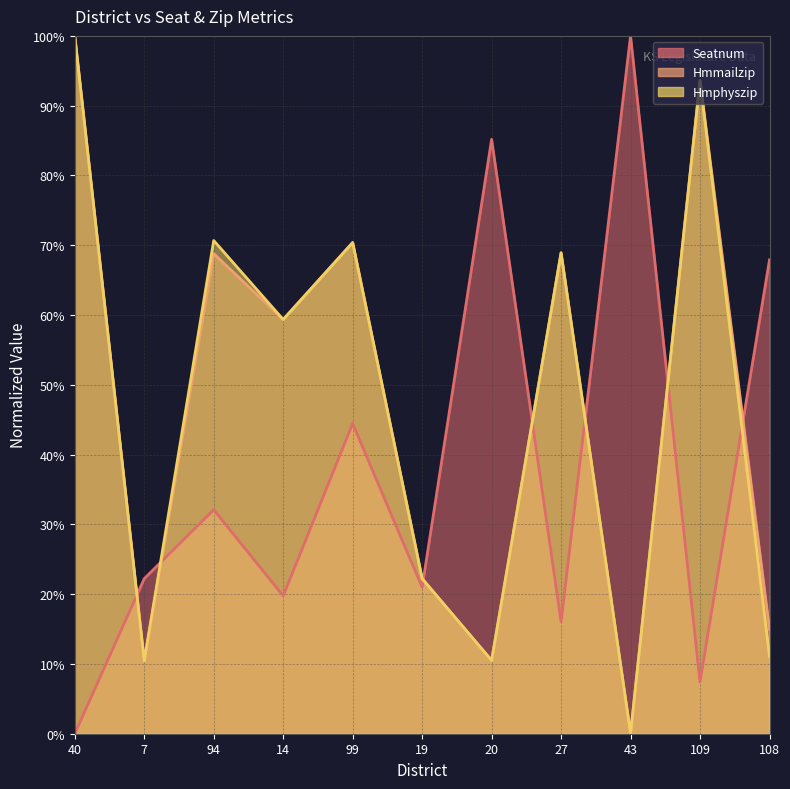

Which category has the highest value in the Seatnum series?

43